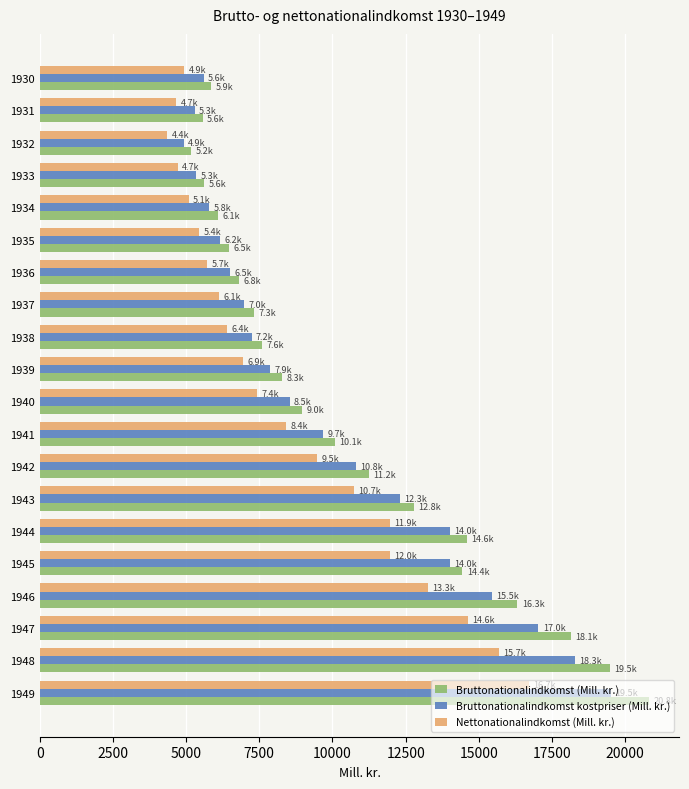

Is the value of Nettonationalindkomst (Mill. kr.) at 1937 greater than the value of Bruttonationalindkomst kostpriser (Mill. kr.) at 1944?

No